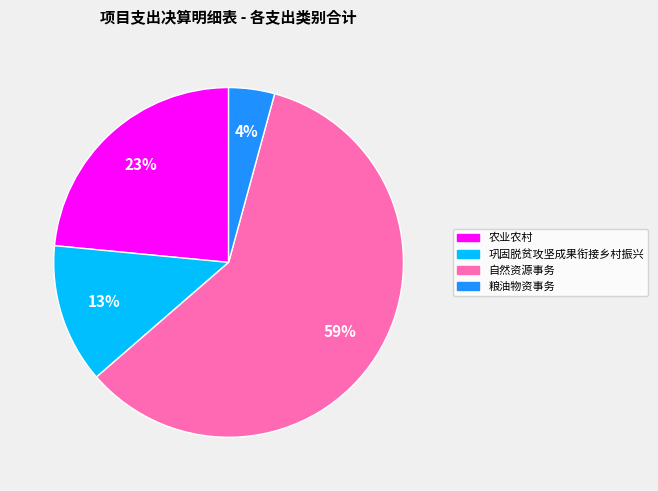

Which slice is the smallest?

粮油物资事务